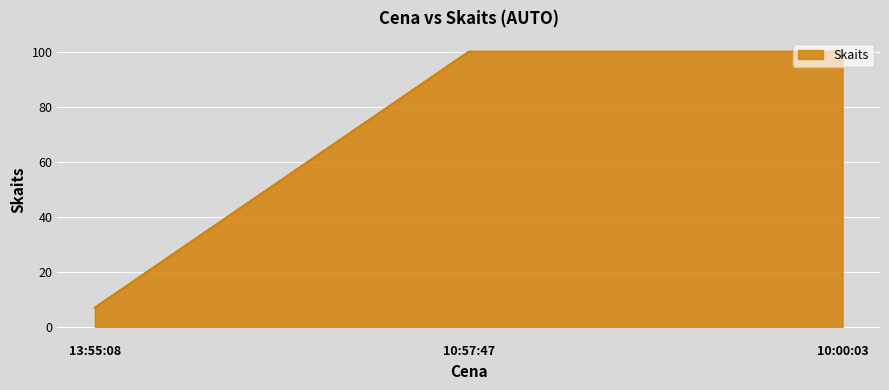

How many values are below 100?

1